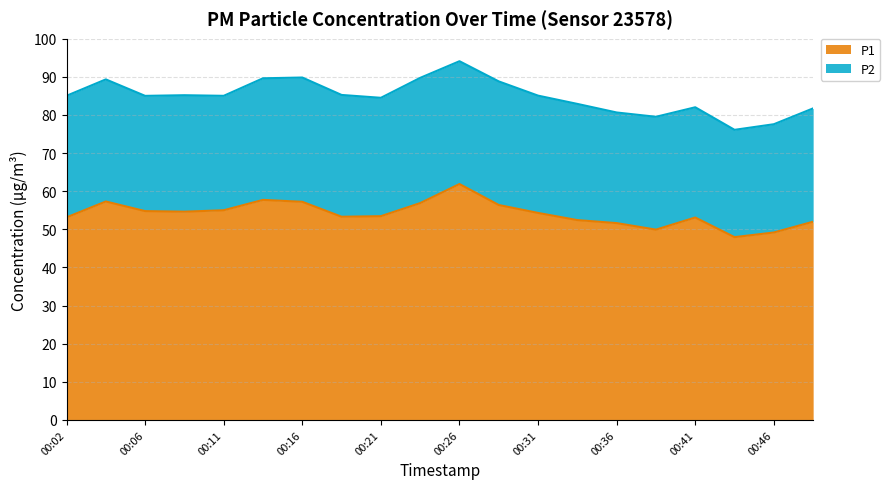

List the labels in order of value, largest first.

00:26, 00:14, 00:04, 00:16, 00:23, 00:28, 00:11, 00:06, 00:09, 00:31, 00:21, 00:19, 00:02, 00:41, 00:33, 00:49, 00:36, 00:38, 00:46, 00:44